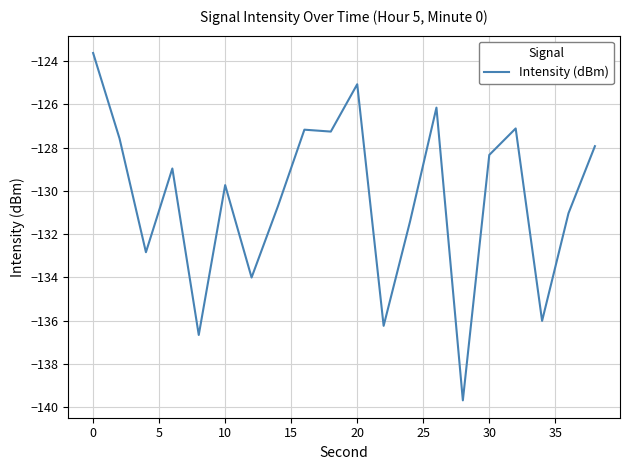

What is the greatest value displayed?

-123.6